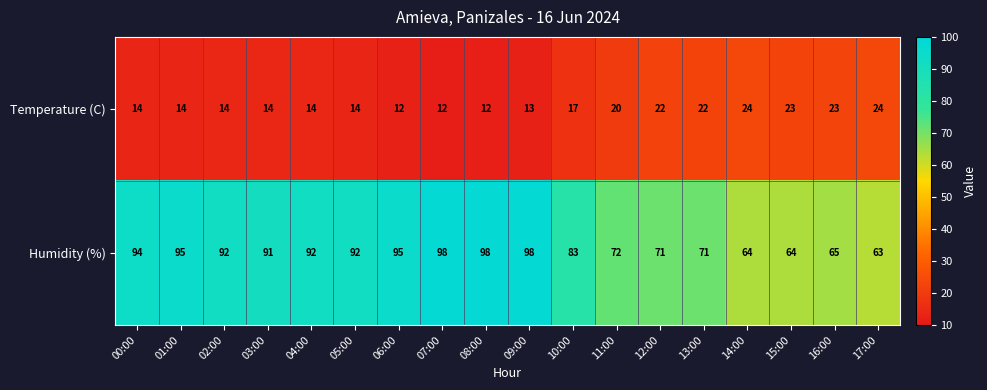

What is the approximate value of Temperature (C) at 13:00, to the nearest 5?

20